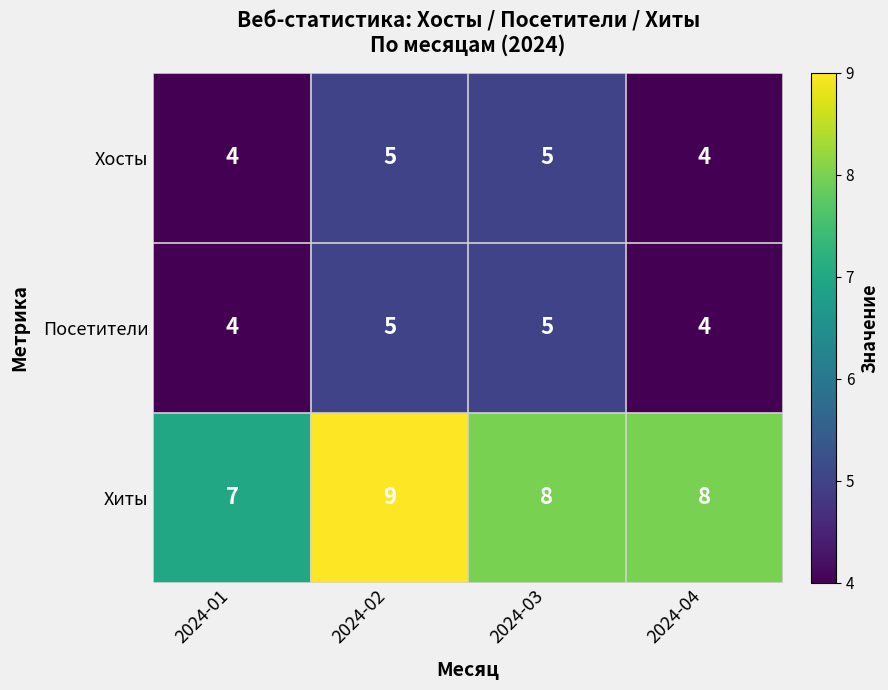

Which category has the highest value in the Хиты series?

2024-02